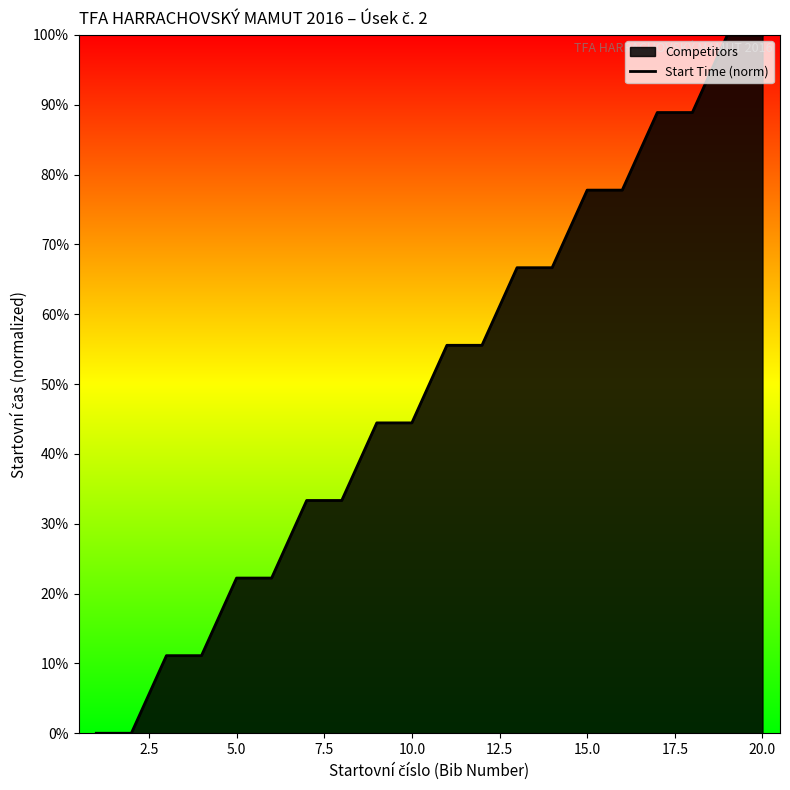

What is the difference between the maximum and minimum values?

100.0